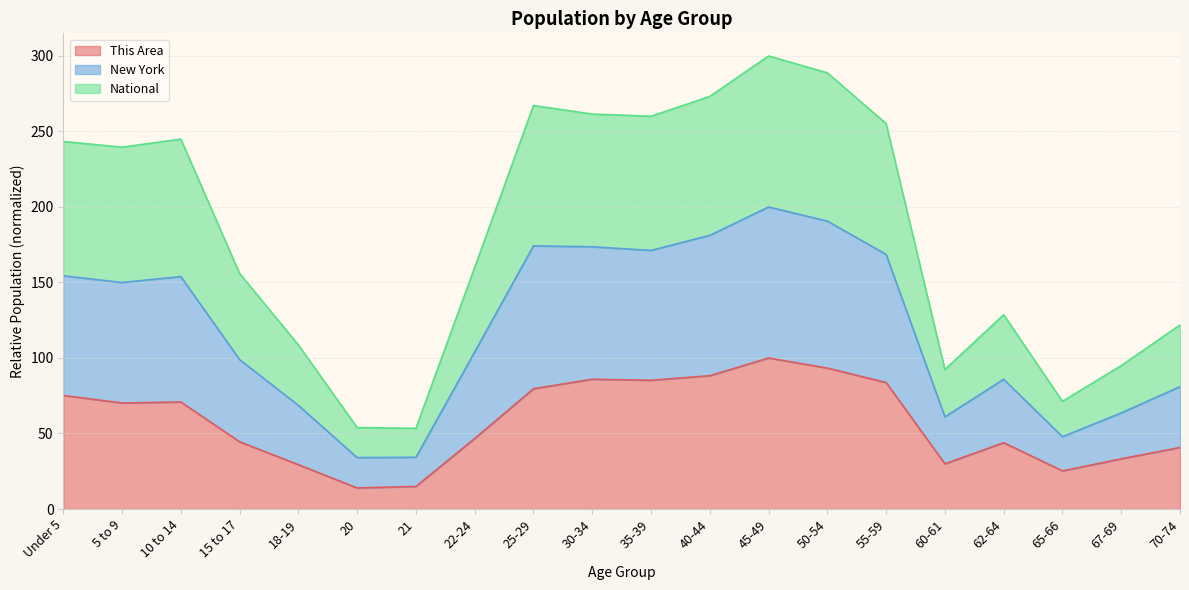

True or false: This Area has a value of 70.9 at 10 to 14.

True